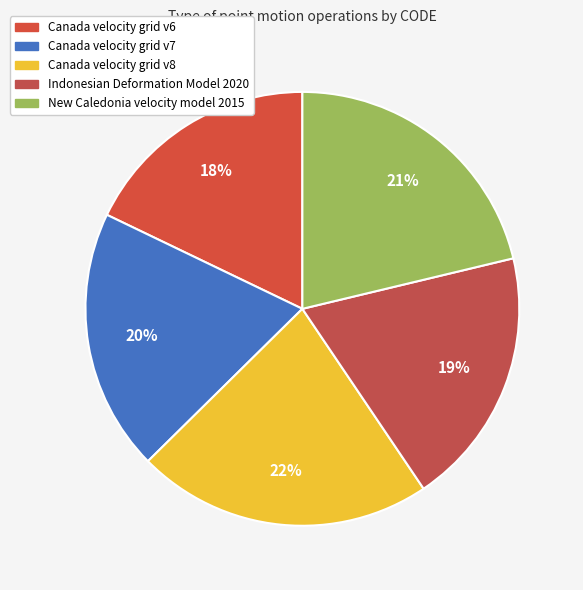

Between New Caledonia velocity model 2015 and Canada velocity grid v8, which is larger?

Canada velocity grid v8